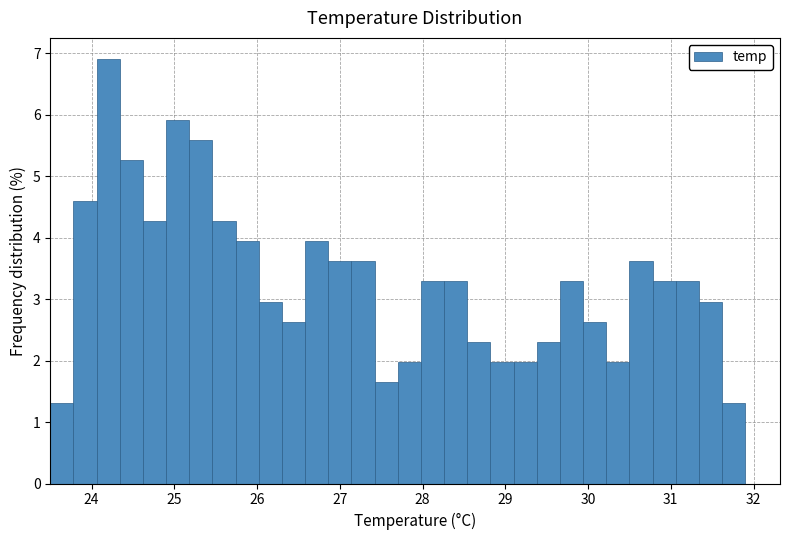

Around what value on the x-axis is the tallest bar? Give the approximate position of its centre, as read against the axis.

24.2